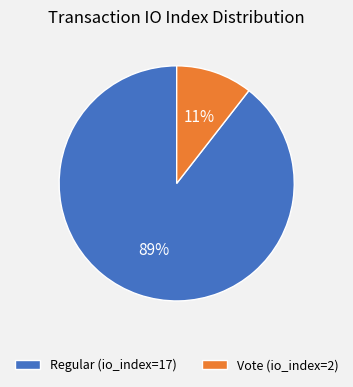

Is the sum of Regular (io_index=17) and Vote (io_index=2) greater than half?

Yes